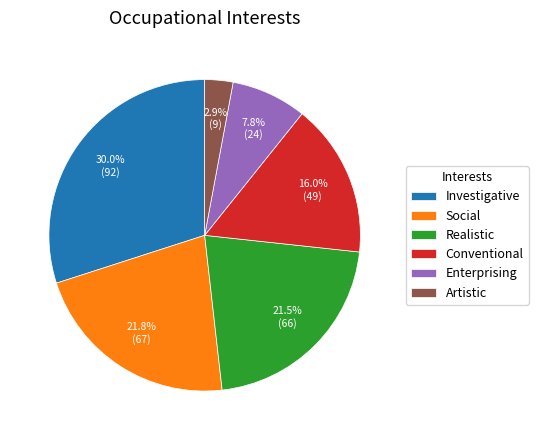

What is the ratio of the value at Investigative to the value at Social?

1.4